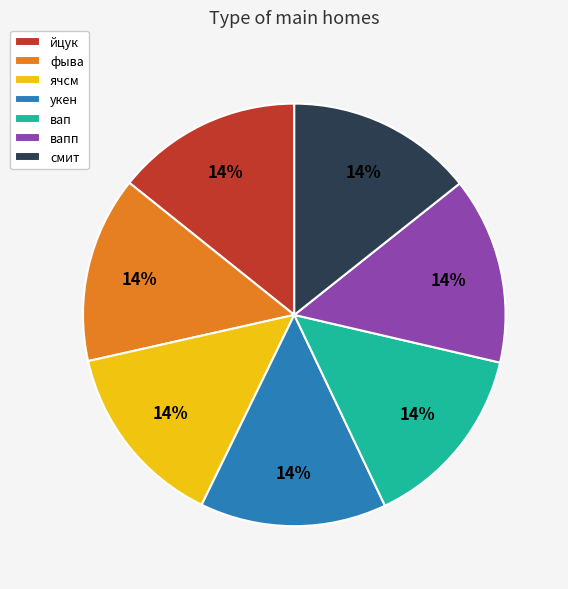

What is the ratio of the value at укен to the value at вапп?

1.0